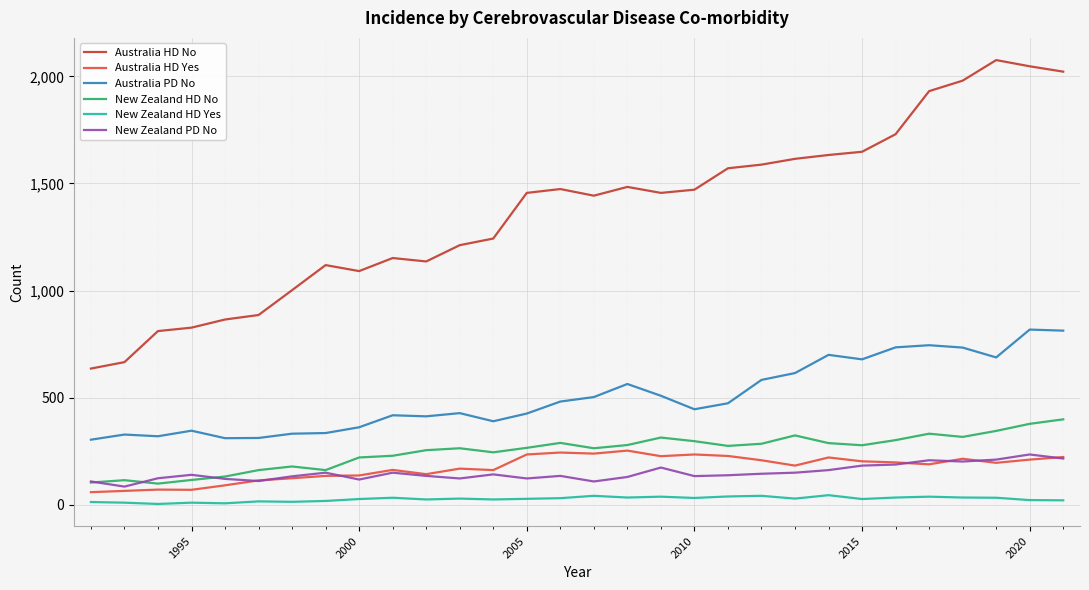

Which series has the largest range (max minus min)?

Australia HD No